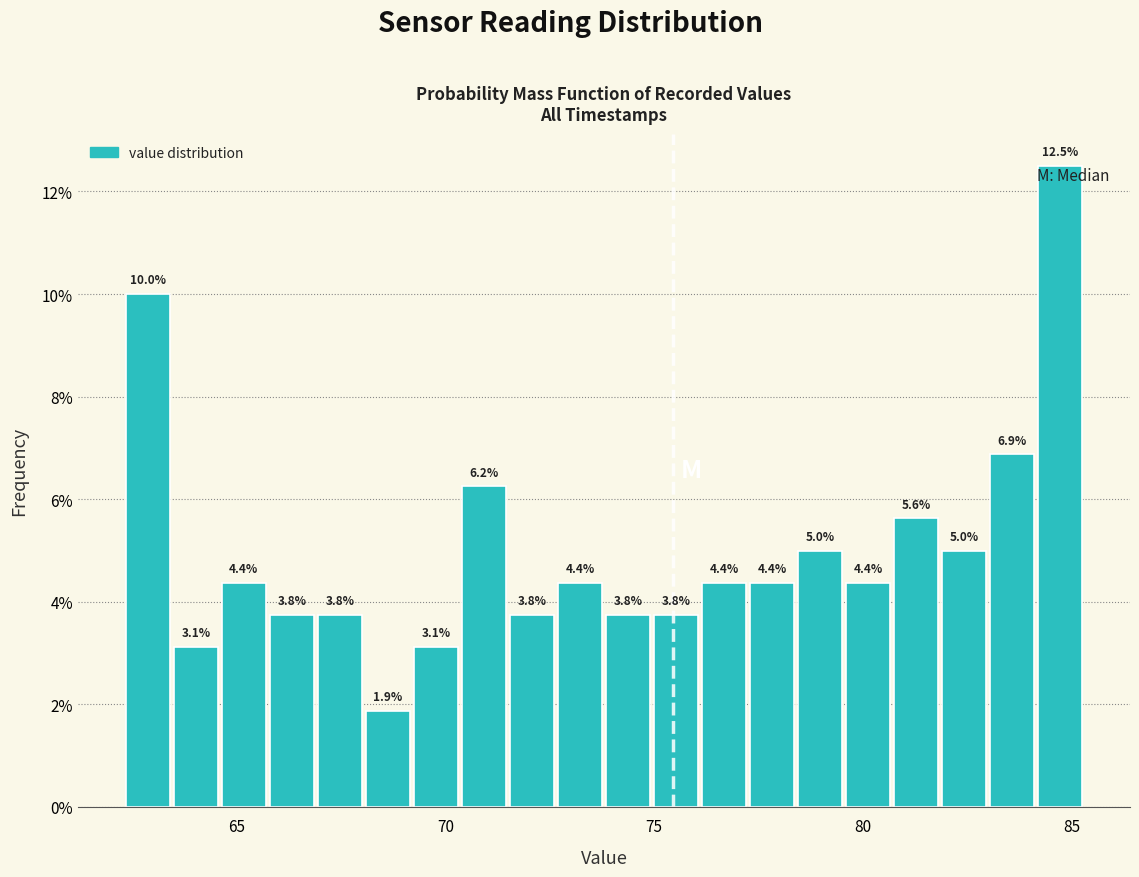

Read against the x-axis, roughly where is the centre of the tallest bar?

84.5